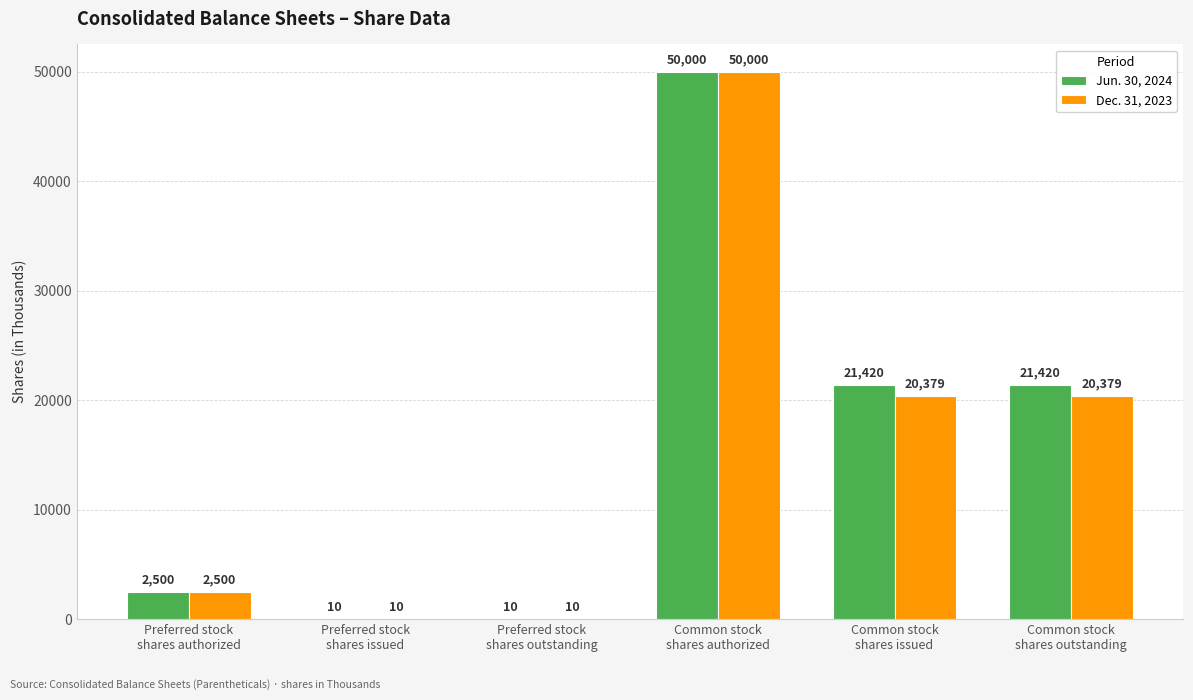

What is the greatest value displayed?

50000